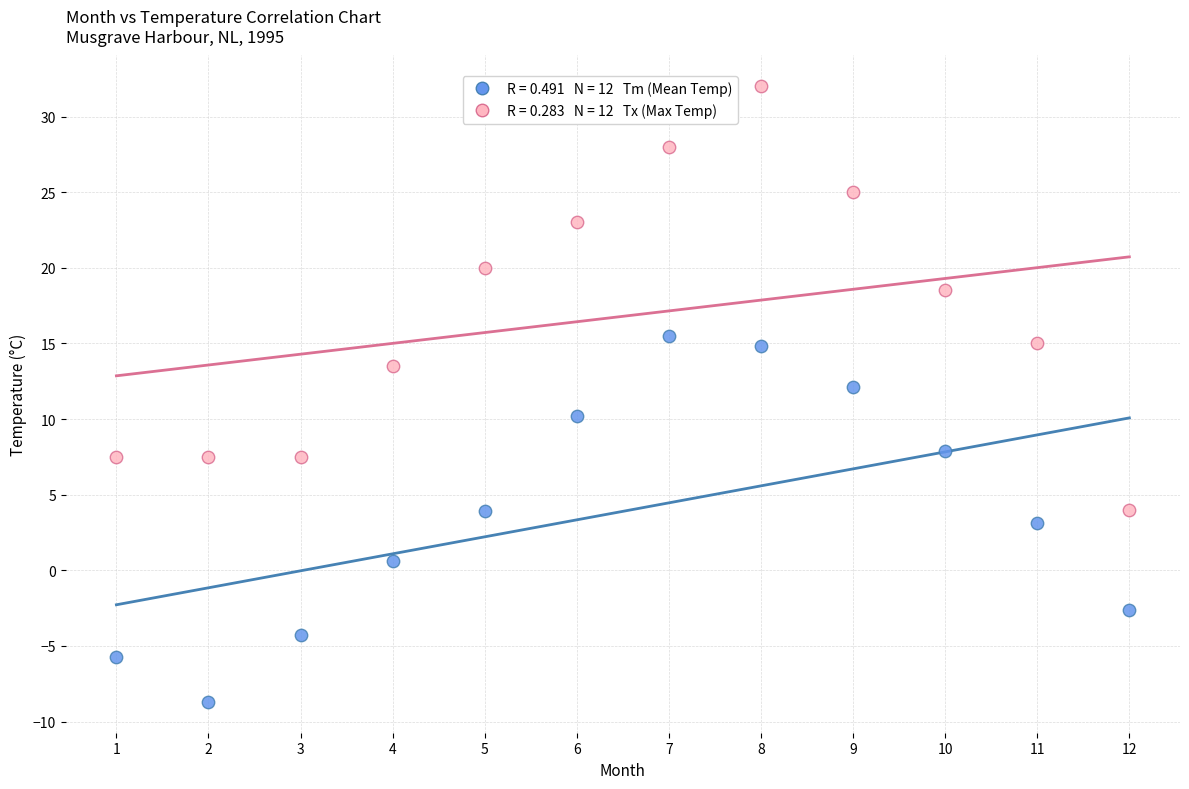

Across all data points, what is the range of X values (max minus min)?

11.0